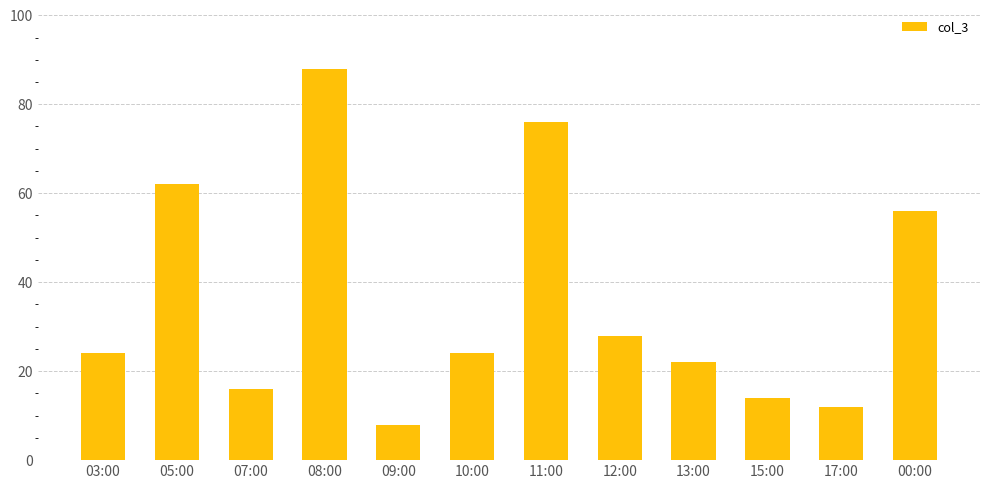

What is the difference between the values at 10:00 and 15:00?

10